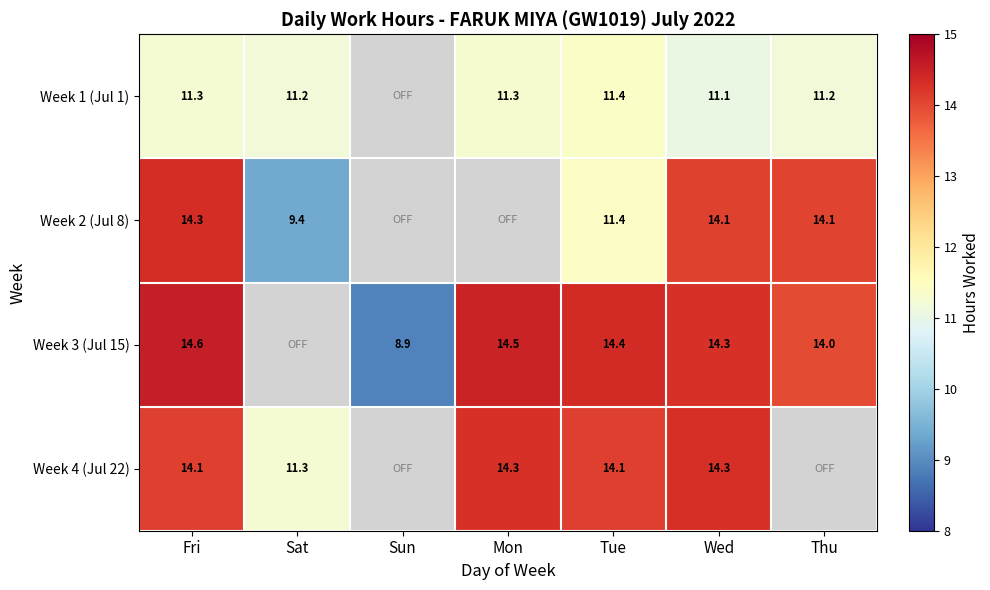

How many data points does each series have?

7